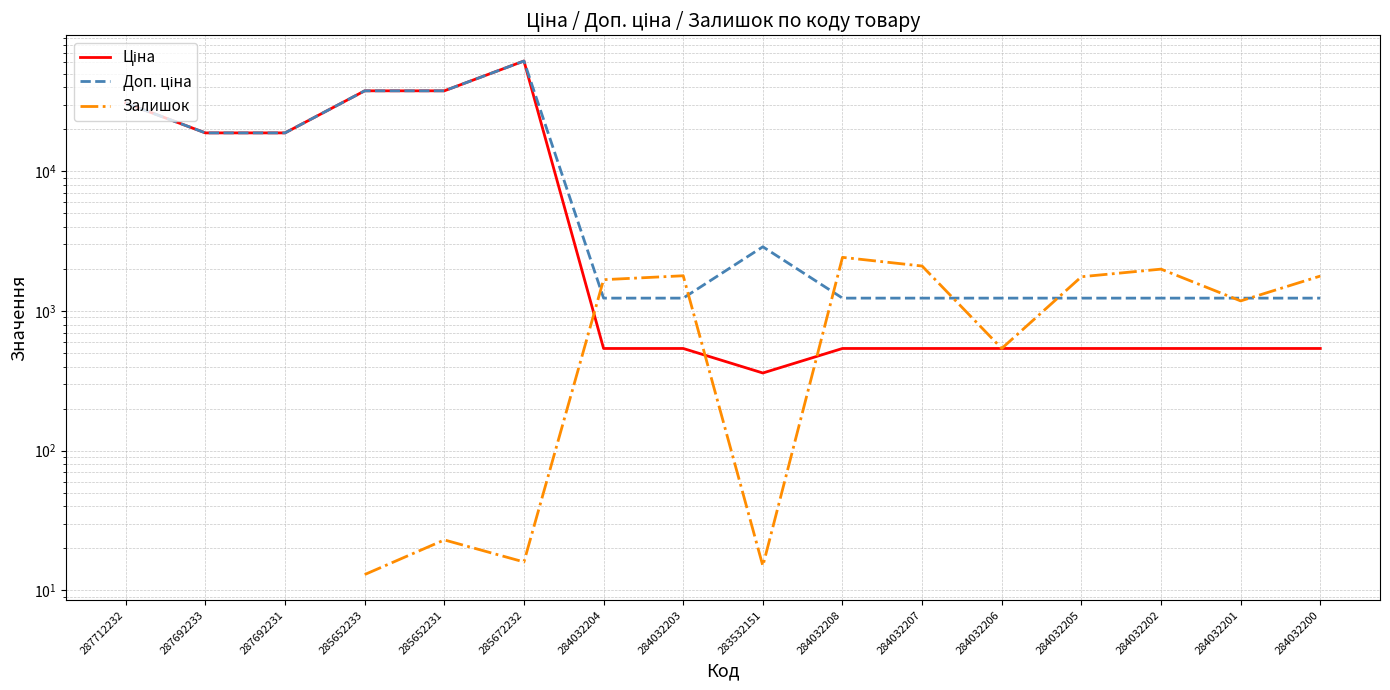

True or false: Ціна has a value of 359.9 at 283532151.

True